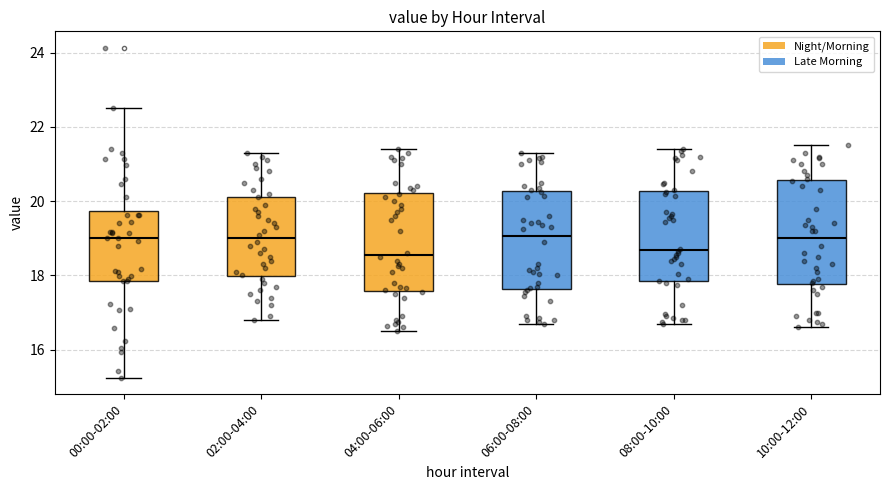

Reading left to right, transcribe this box plot: for each box, give where its median line is, the range the box spans, and where its two whiskers end, as read against the y-axis. The values are not printed on the chart, so give them approximately, as read against the axis.

00:00-02:00: median 19.0, box 17.8 to 19.8, whiskers 15.2 to 22.6
02:00-04:00: median 19.0, box 18.0 to 20.2, whiskers 16.8 to 21.4
04:00-06:00: median 18.6, box 17.6 to 20.2, whiskers 16.6 to 21.4
06:00-08:00: median 19.0, box 17.6 to 20.2, whiskers 16.8 to 21.4
08:00-10:00: median 18.6, box 17.8 to 20.2, whiskers 16.8 to 21.4
10:00-12:00: median 19.0, box 17.8 to 20.6, whiskers 16.6 to 21.6